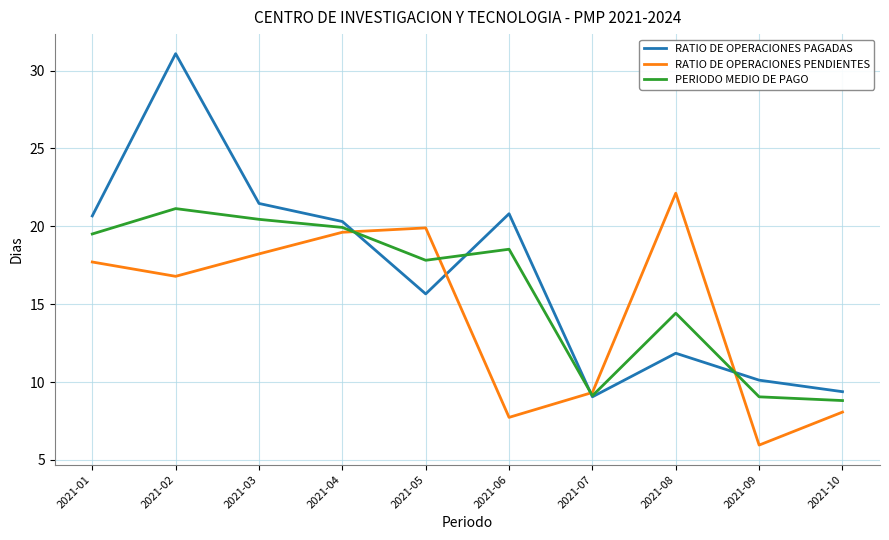

At which category is the sum across all series the highest?

2021-02